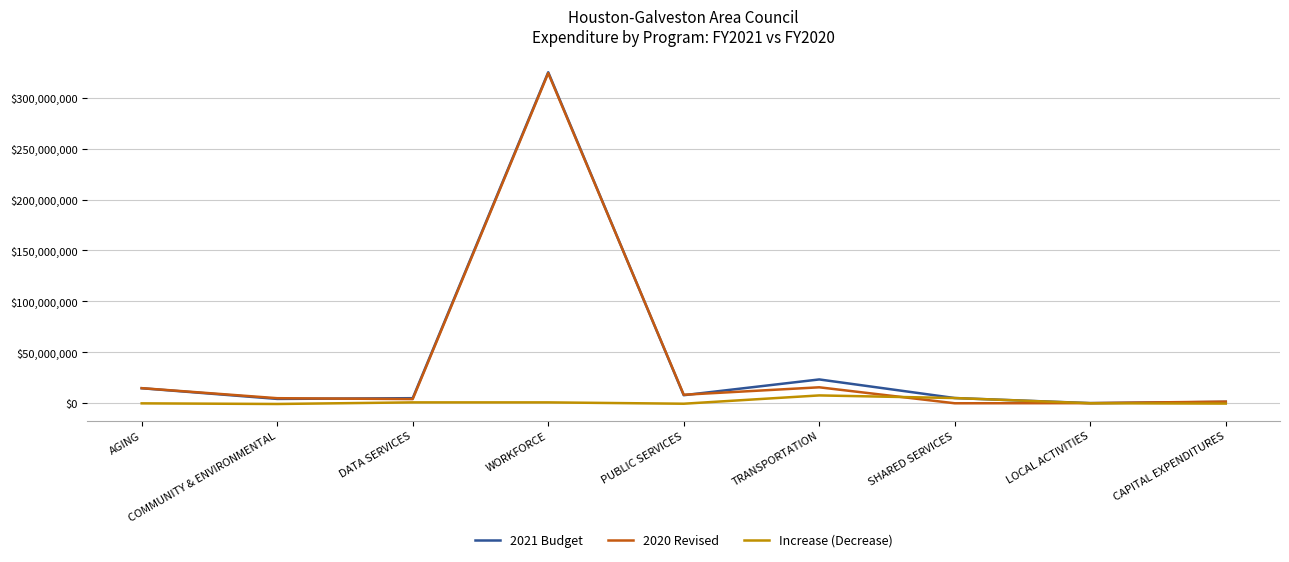

What value does the 2021 Budget series have at TRANSPORTATION?

23389907.0